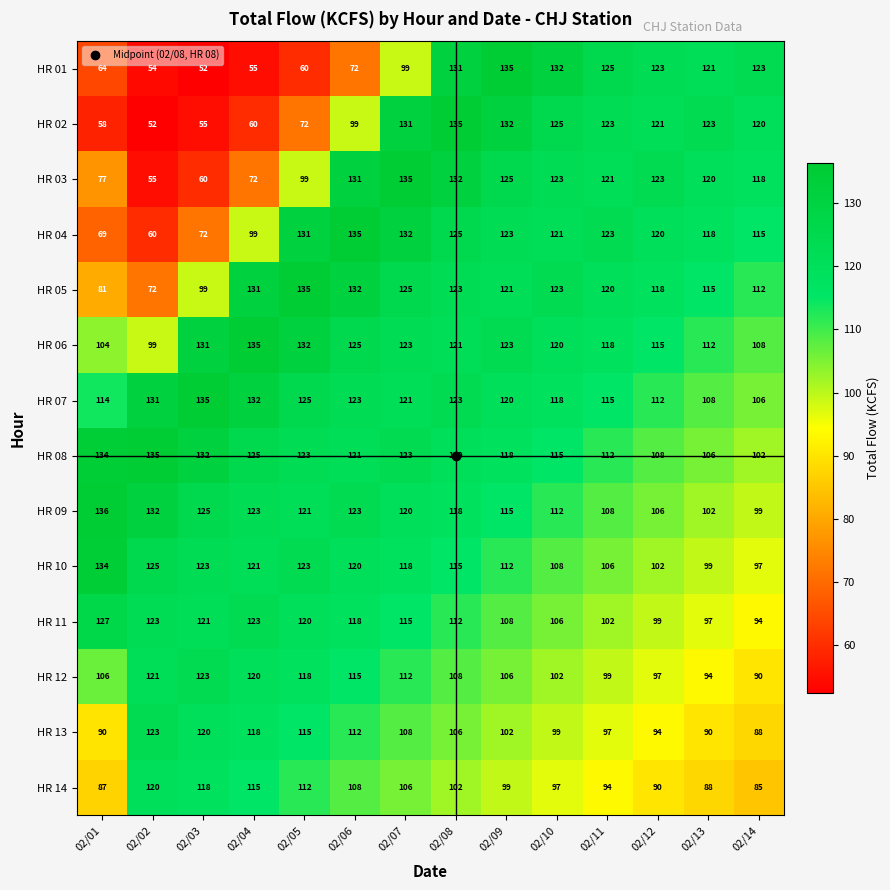

Where is HR 13 nearest to the value 105?

02/08